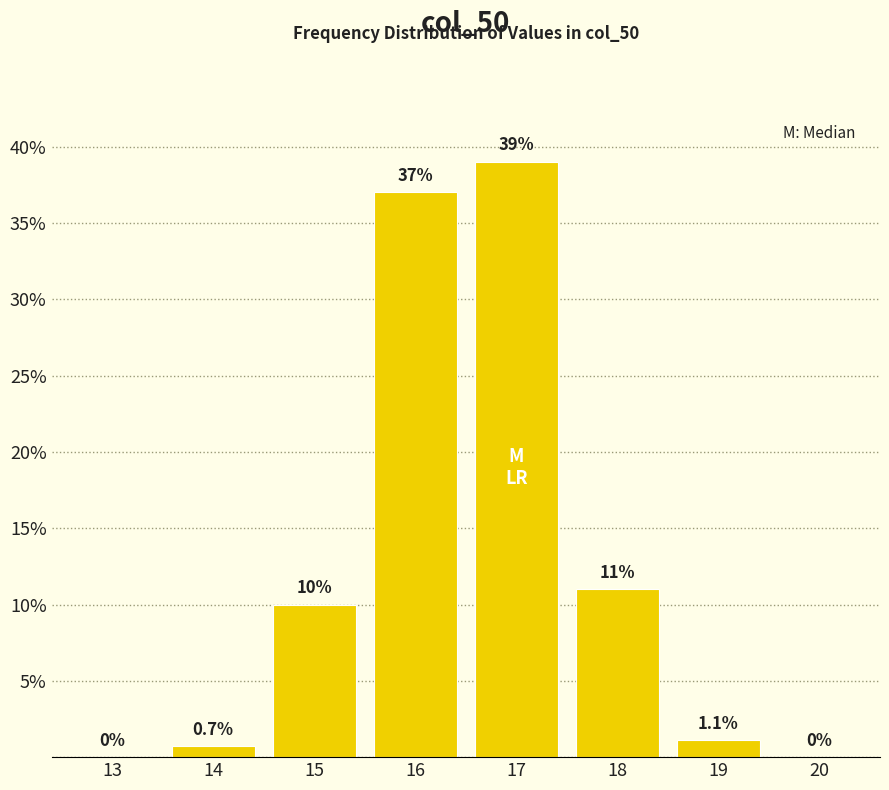

Reading left to right, transcribe all the data shown in this chart.

13=0.0	14=0.7	15=10.0	16=37.0	17=39.0	18=11.0	19=1.1	20=0.0